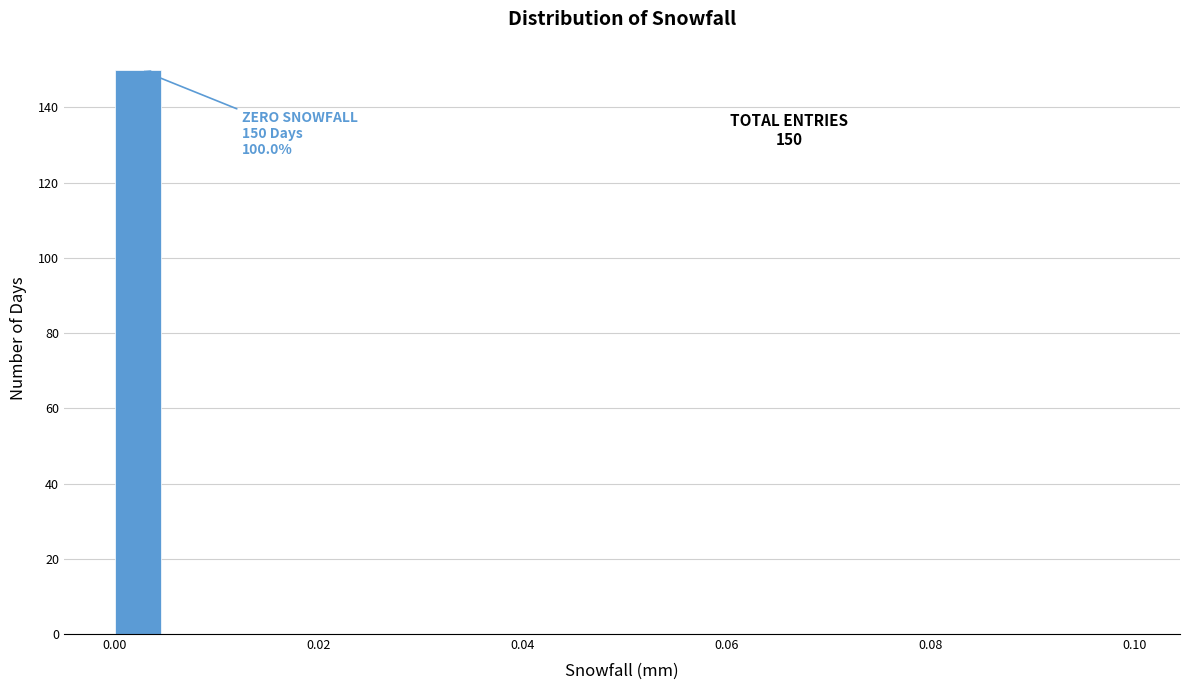

Around what value on the x-axis is the tallest bar? Give the approximate position of its centre, as read against the axis.

0.002